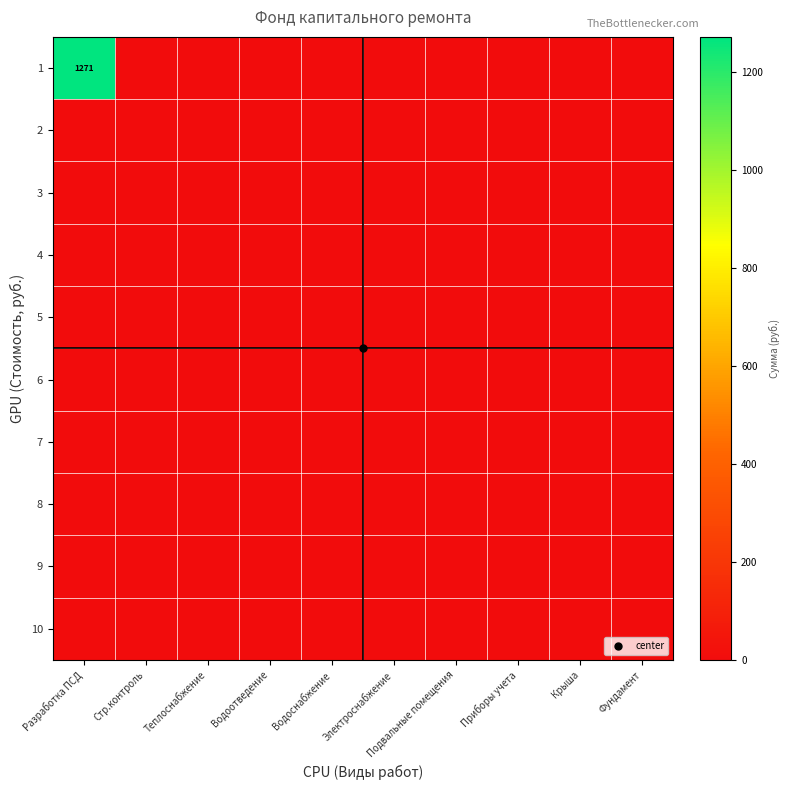

Which series has the widest spread of values?

1